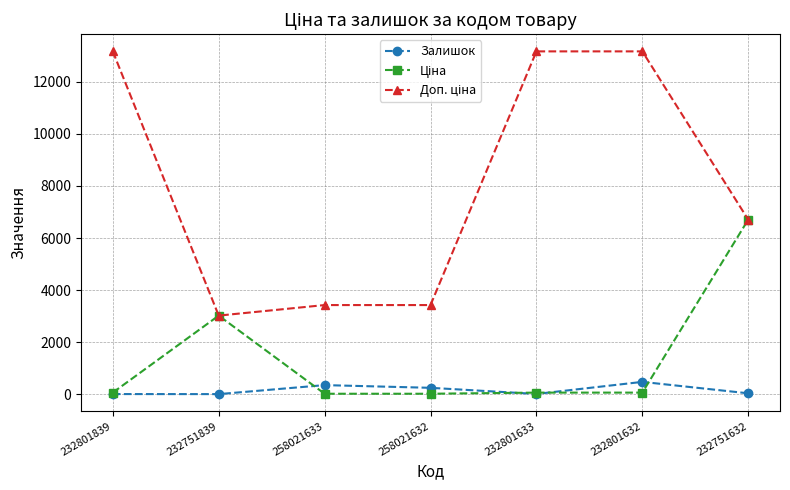

What is the maximum value shown in the chart?

13171.5